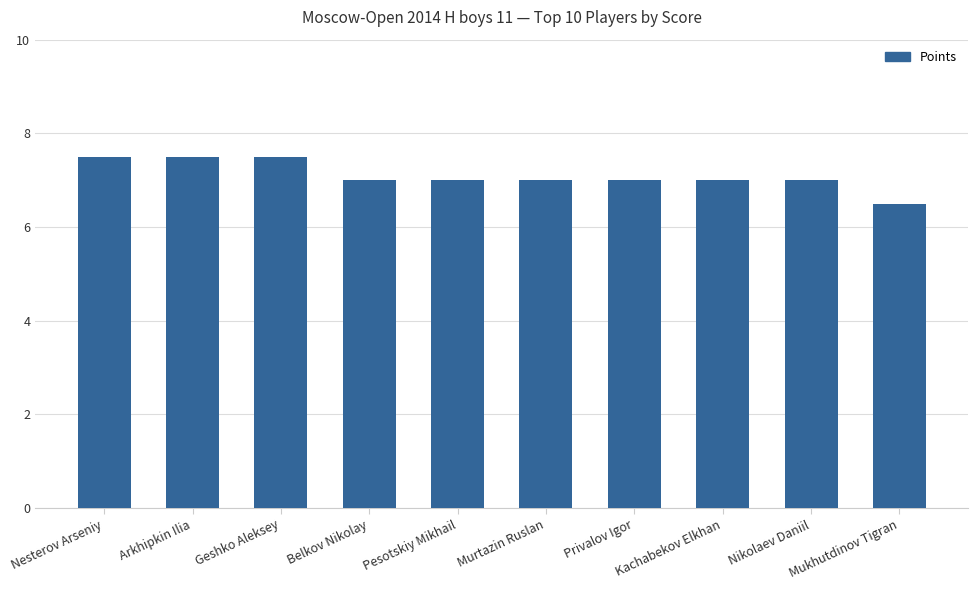

What is the maximum value shown in the chart?

7.5